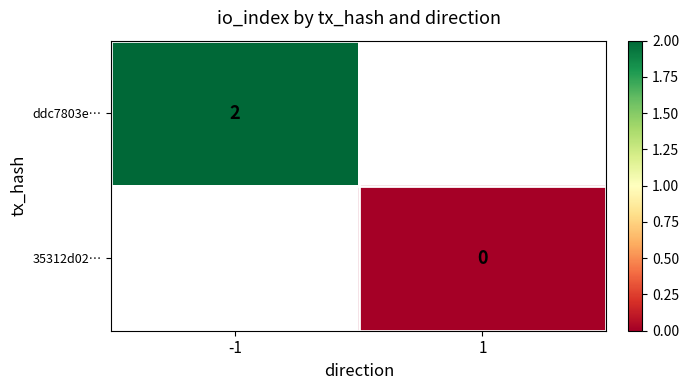

Is it true that ddc7803e… equals 2 at -1?

True